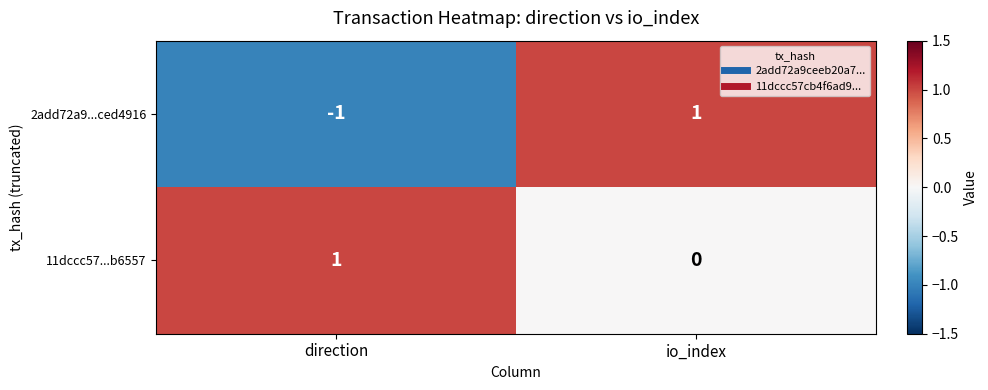

At which category is the sum across all series the highest?

io_index